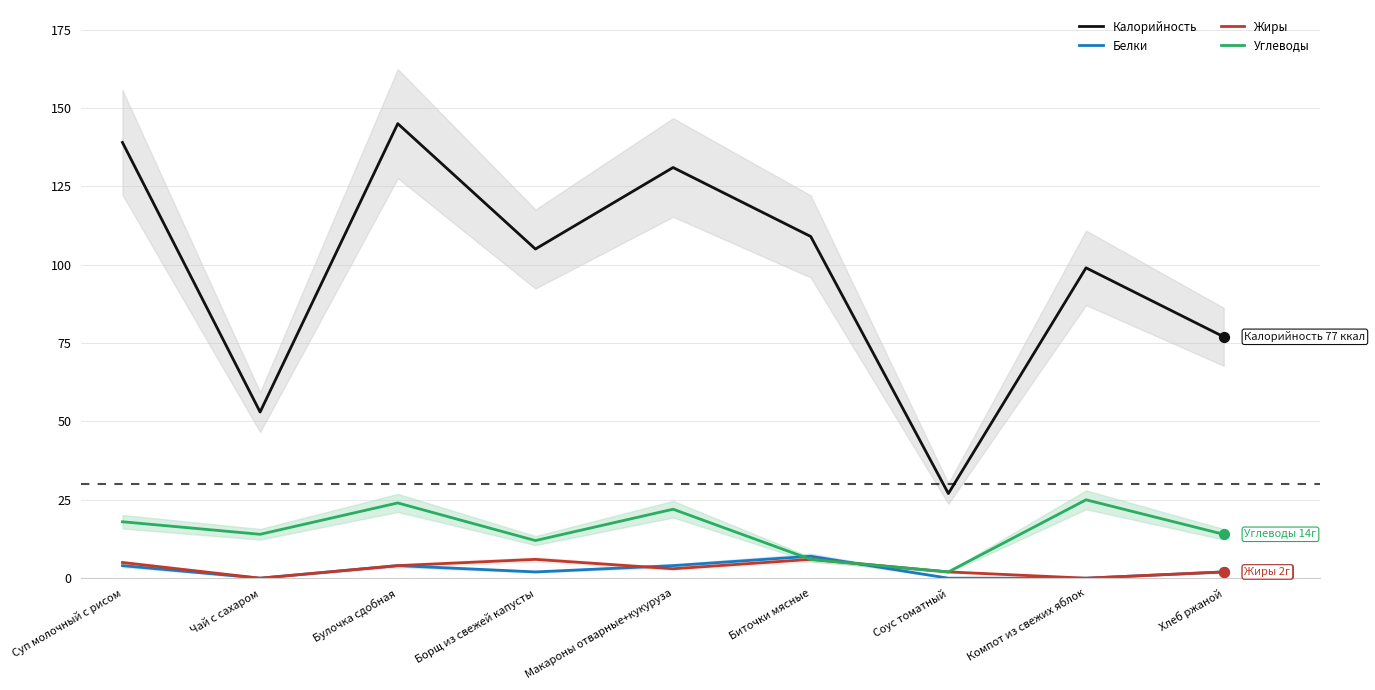

Is the value of Калорийность at Суп молочный с рисом greater than the value of Углеводы at Хлеб ржаной?

Yes